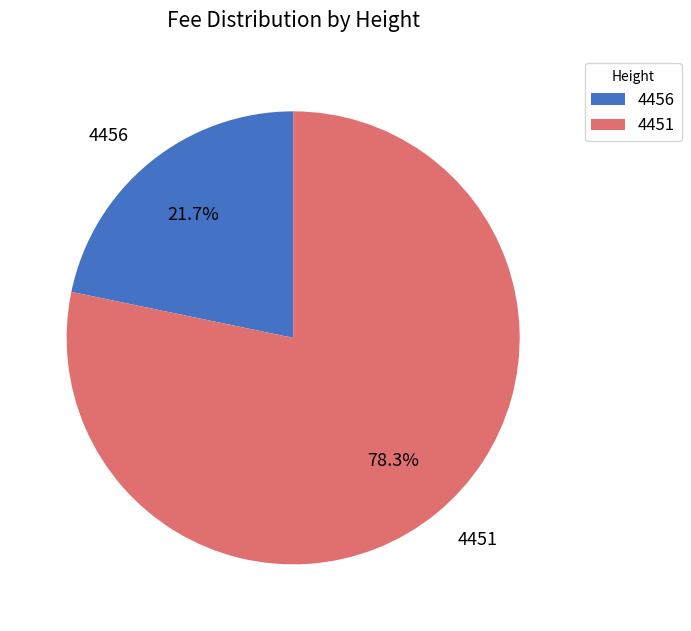

True or false: 4456 accounts for 22% of the total.

True